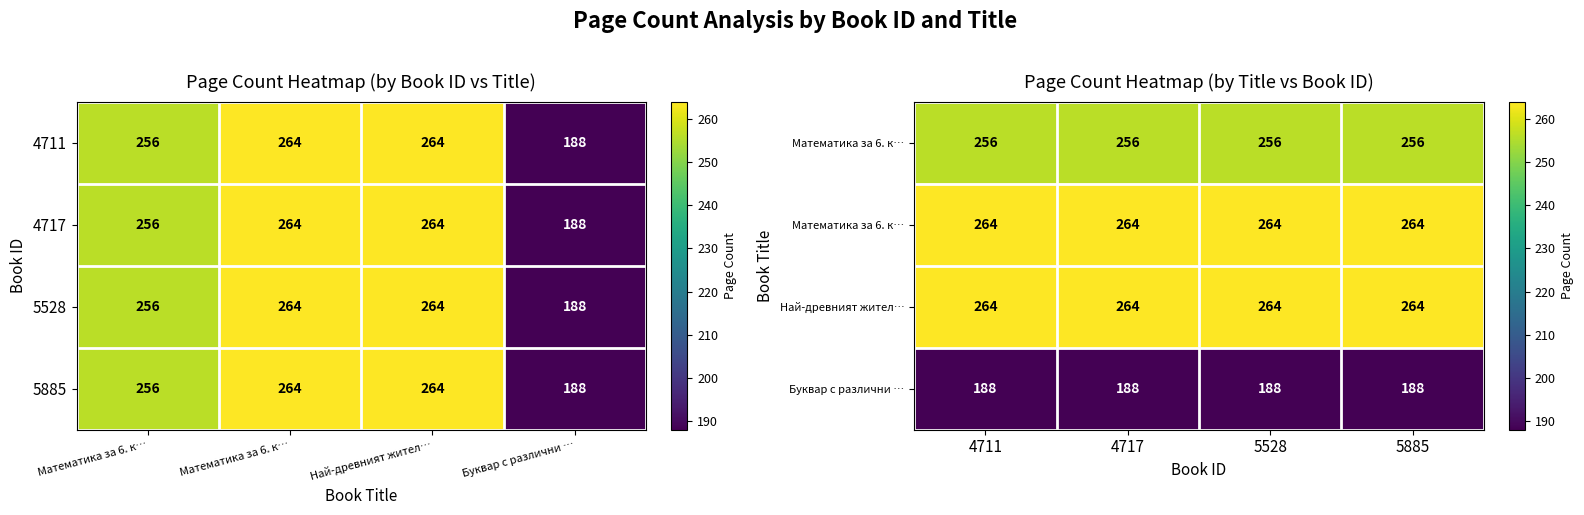

At which category is the sum across all series the highest?

4711